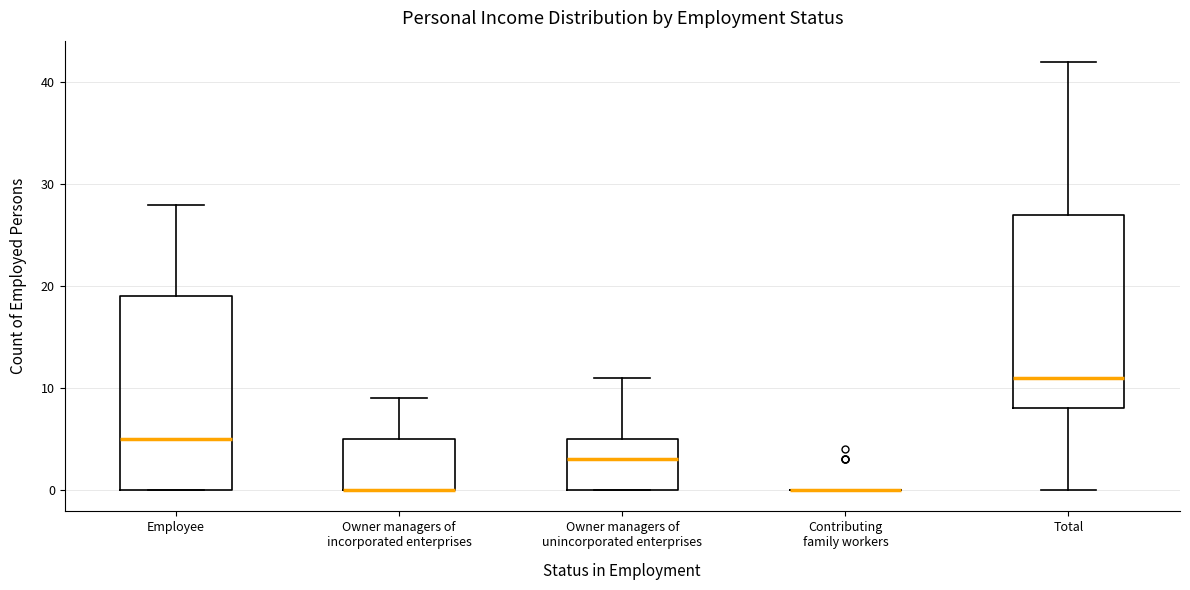

Where does the upper whisker of the box for Owner managers of incorporated enterprises end on the y-axis? The values are not printed on the chart, so give them approximately, as read against the axis.

9